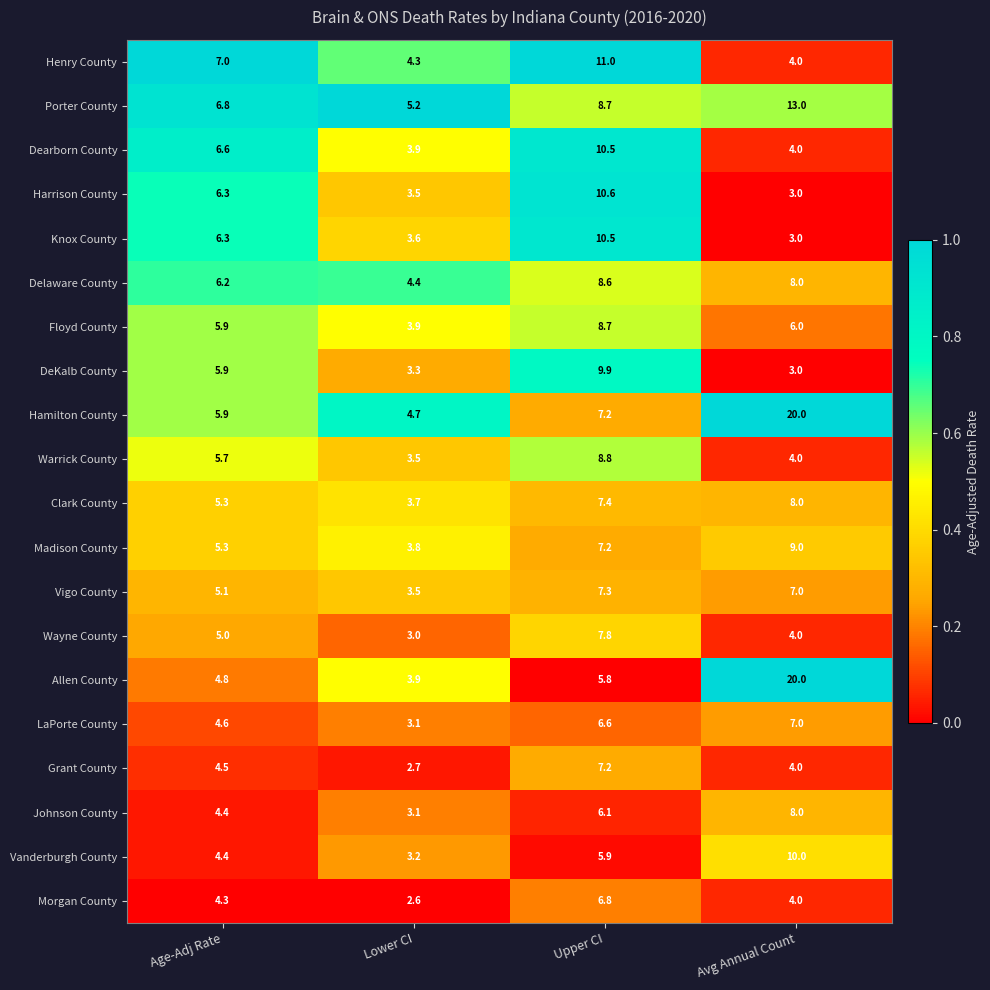

Is it true that Warrick County equals 4.0 at Avg Annual Count?

True